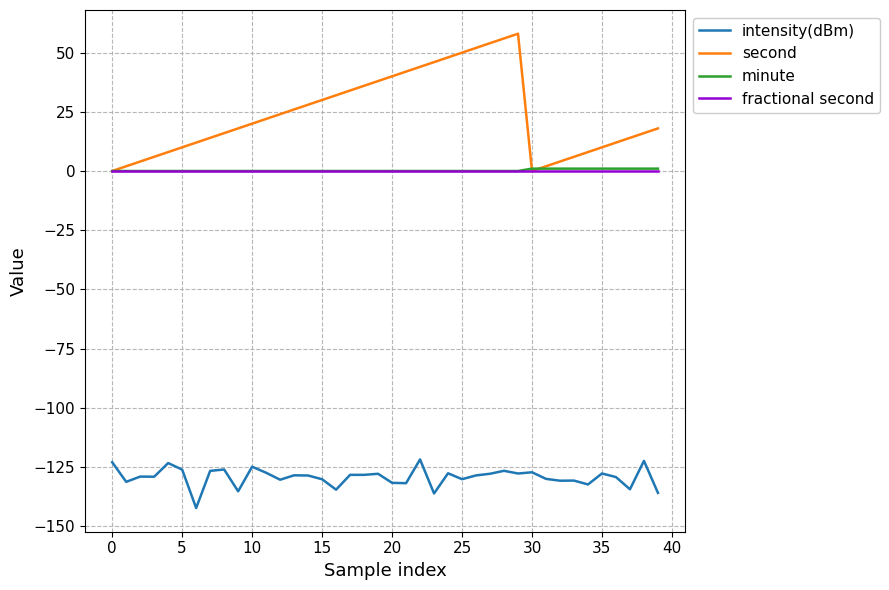

True or false: intensity(dBm) and minute intersect in this chart.

False